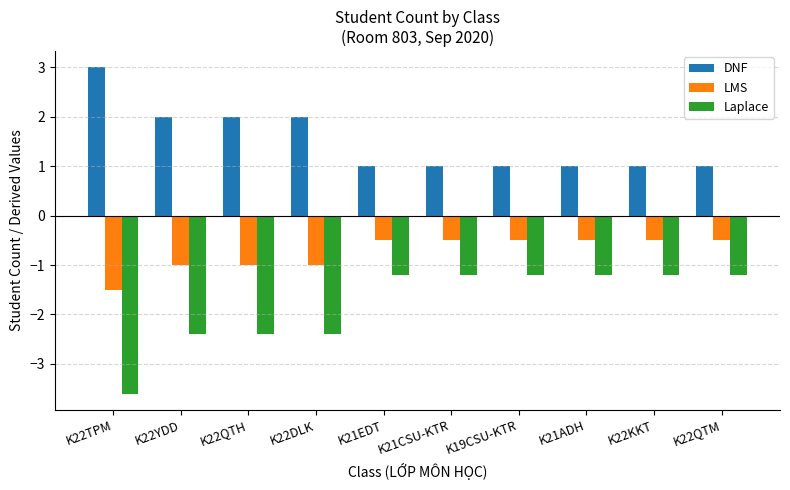

What are all the series names shown in the legend?

DNF, LMS, Laplace